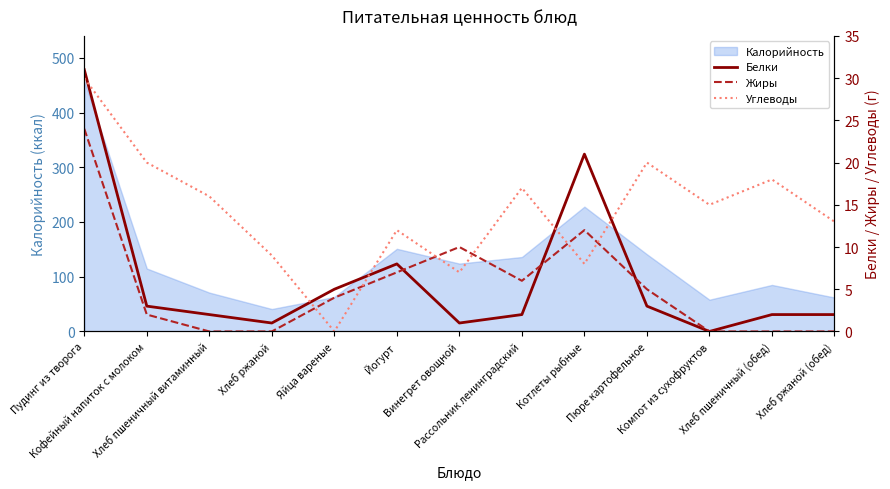

What is the approximate value of Жиры at Пюре картофельное?

5